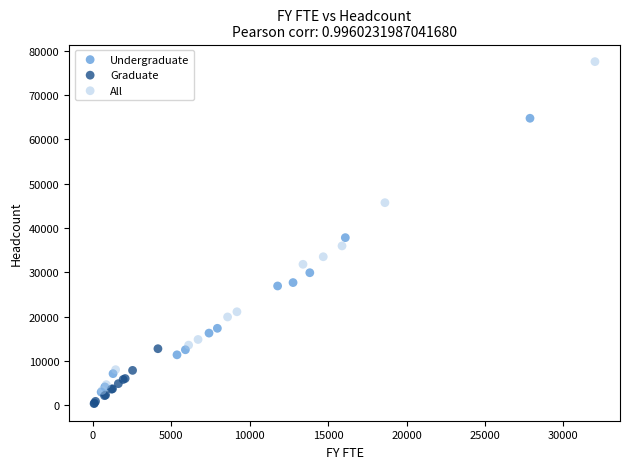

Which series contains the highest Y value?

All